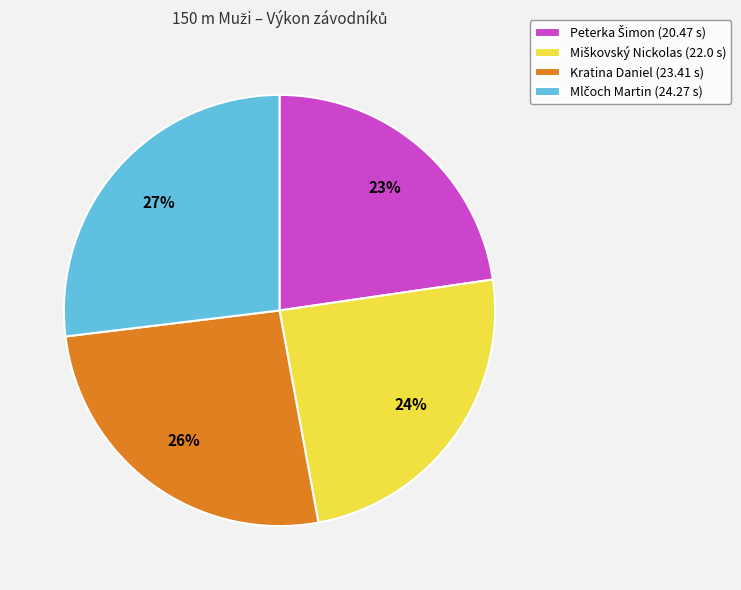

To the nearest percent, what portion does Kratina Daniel (23.41 s) represent?

26%